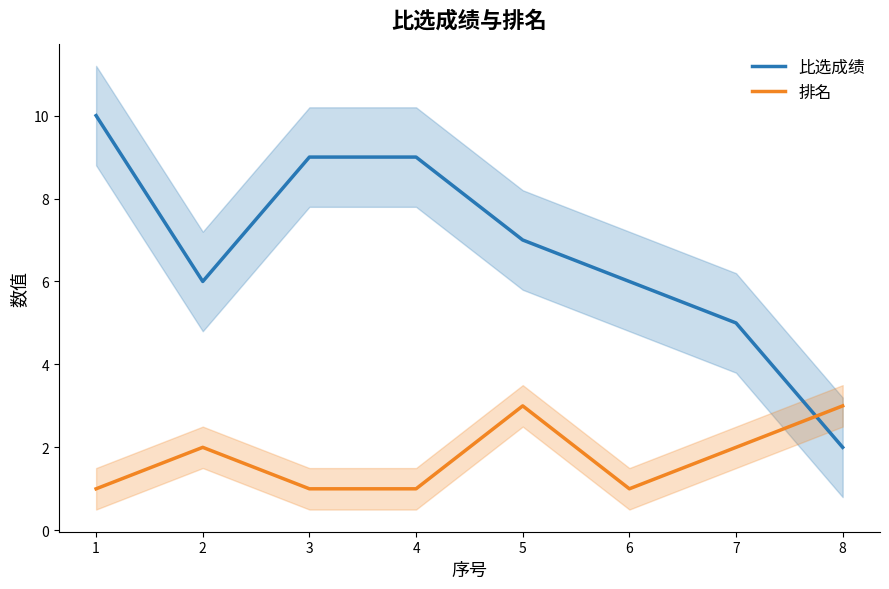

Reading left to right, list all the values displayed in this chart.

比选成绩: 1=10	2=6	3=9	4=9	5=7	6=6	7=5	8=2
排名: 1=1	2=2	3=1	4=1	5=3	6=1	7=2	8=3